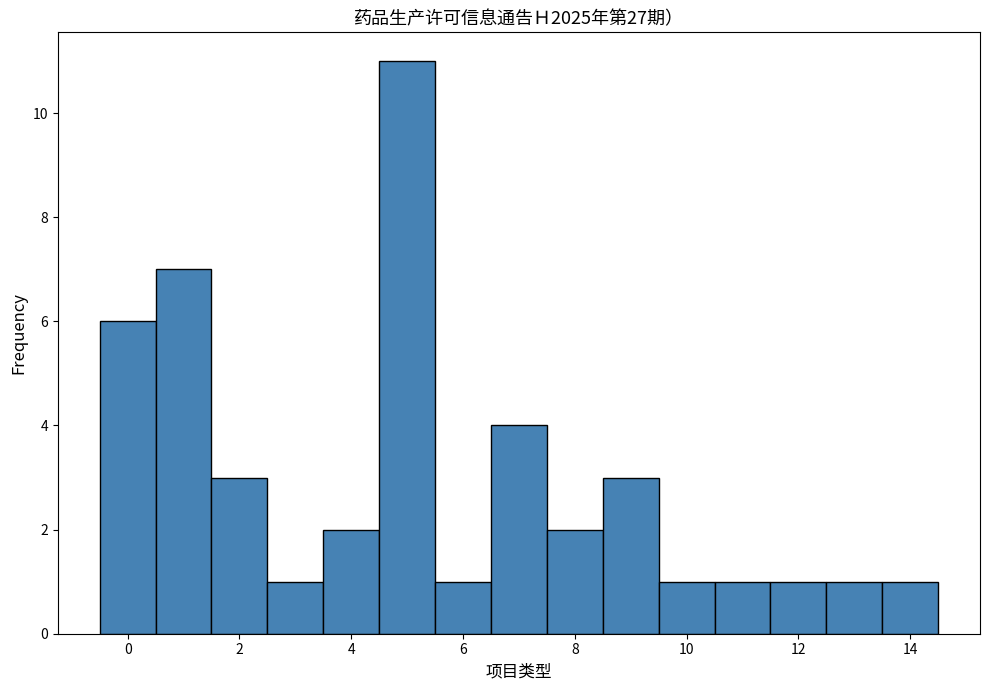

Which range on the x-axis has the tallest bar?

4.5 to 5.5